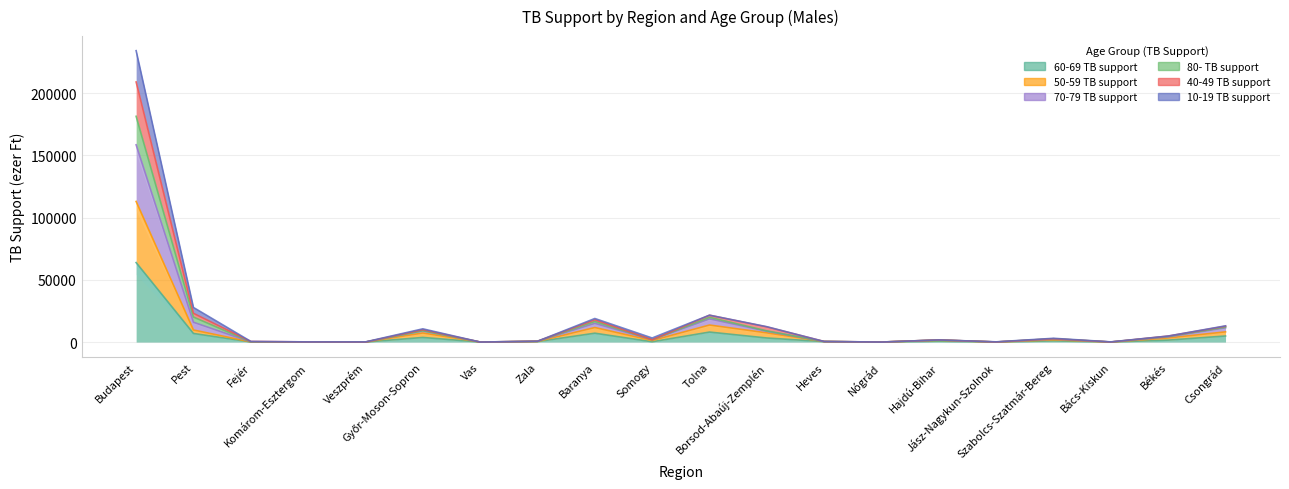

What is the total value across all series at Somogy?

10380.9